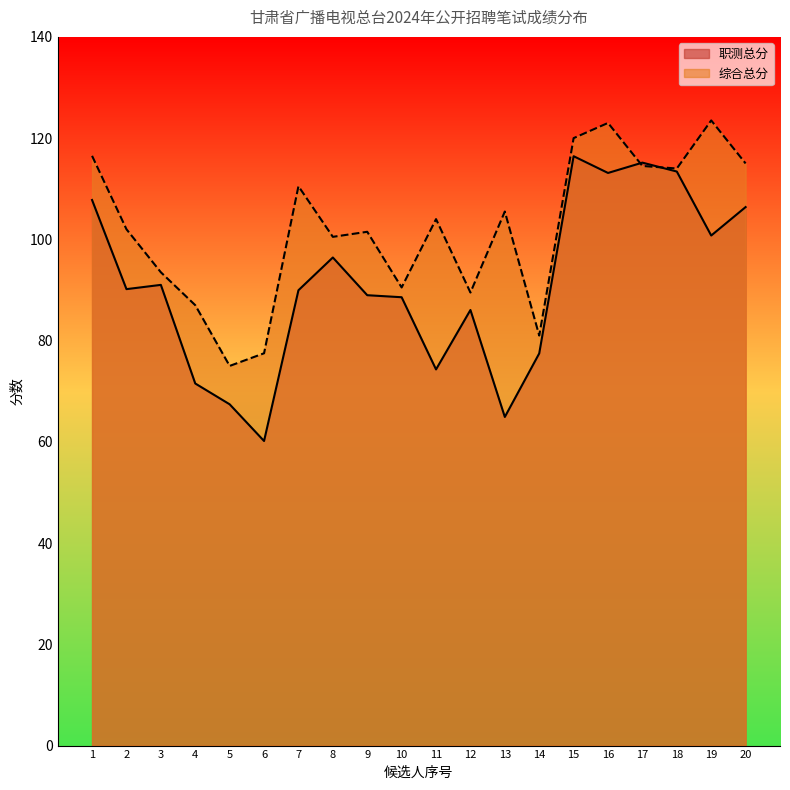

At which label does 综合总分 reach its minimum?

5